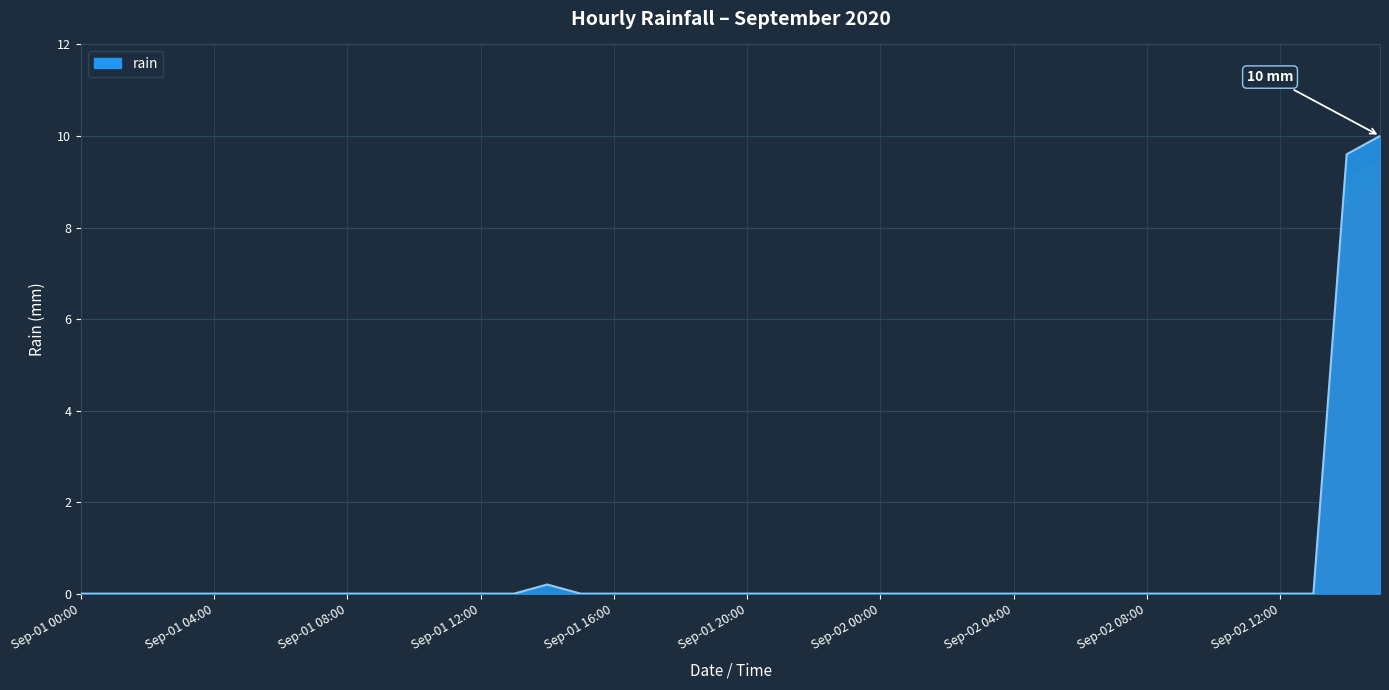

What is the maximum value shown in the chart?

10.0